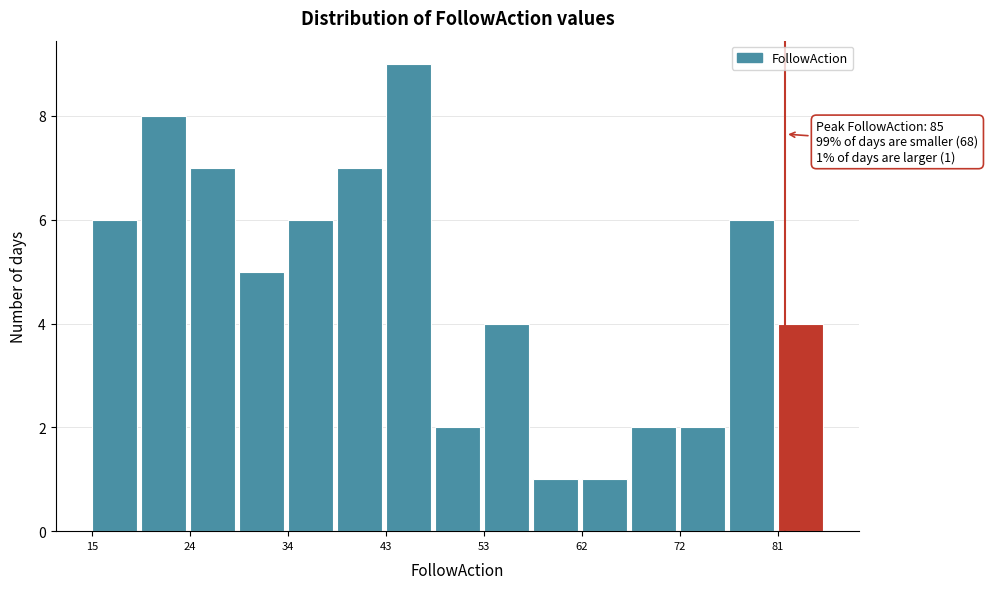

Over which range of the x-axis is the bar tallest?

43 to 48